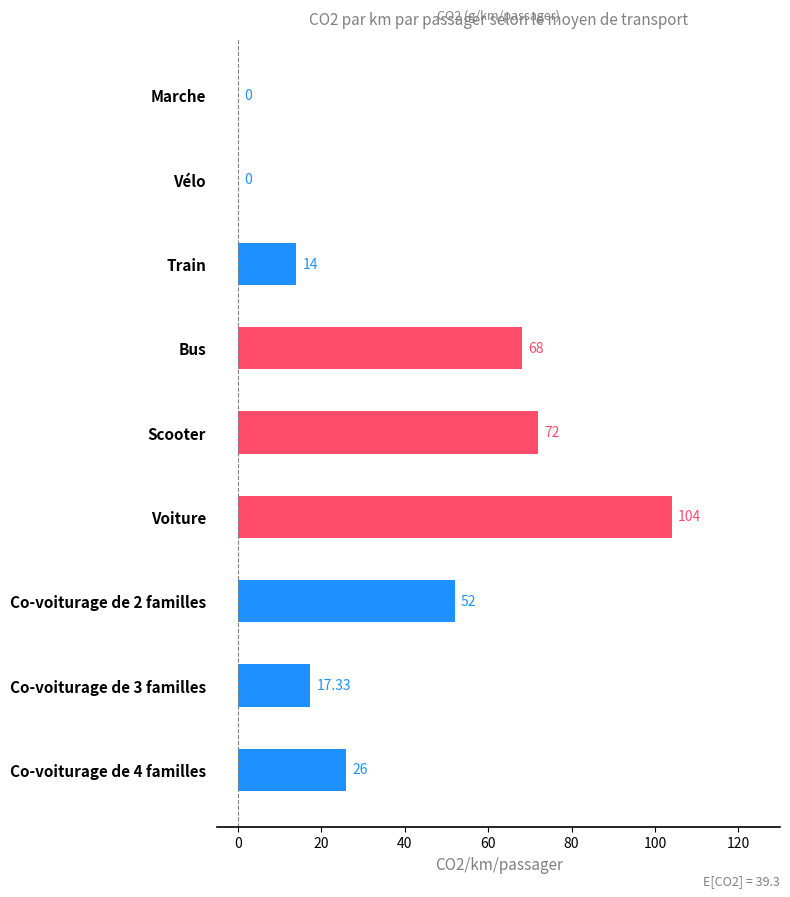

Where is the data nearest to the value 52?

Co-voiturage de 2 familles